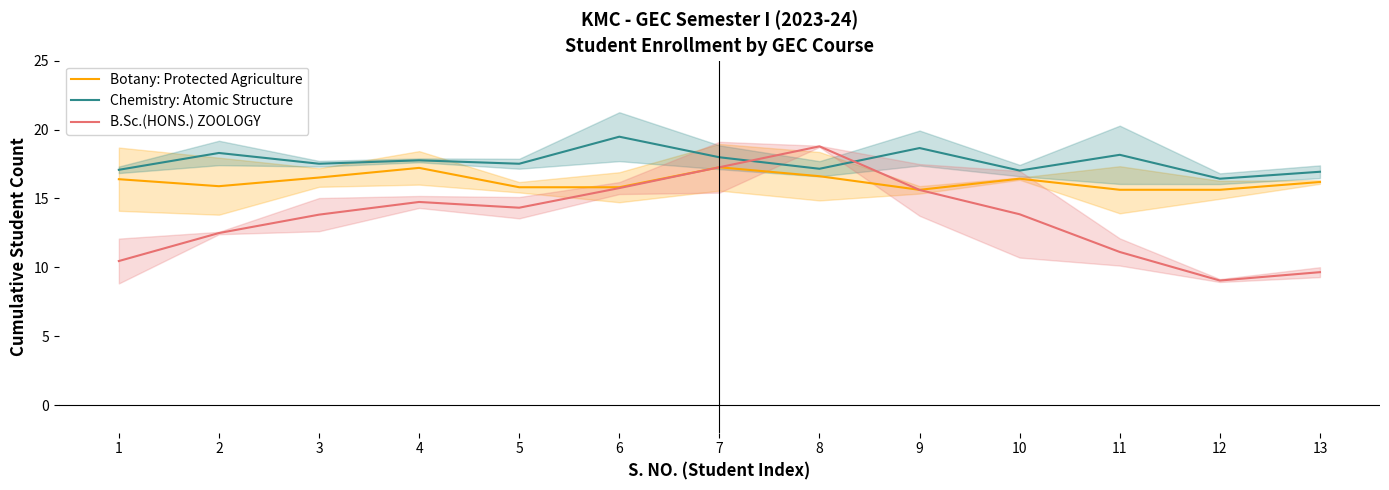

In Botany: Protected Agriculture, how many points are higher than both neighbors (excluding endpoints)?

3